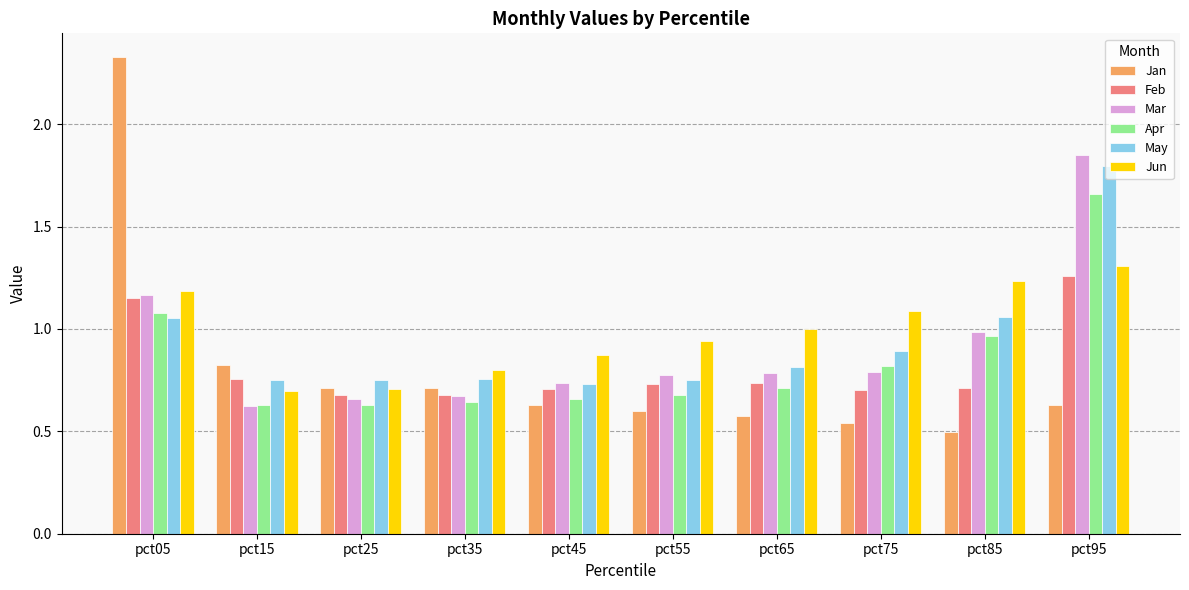

Is it true that Jan equals 0.3 at pct65?

False